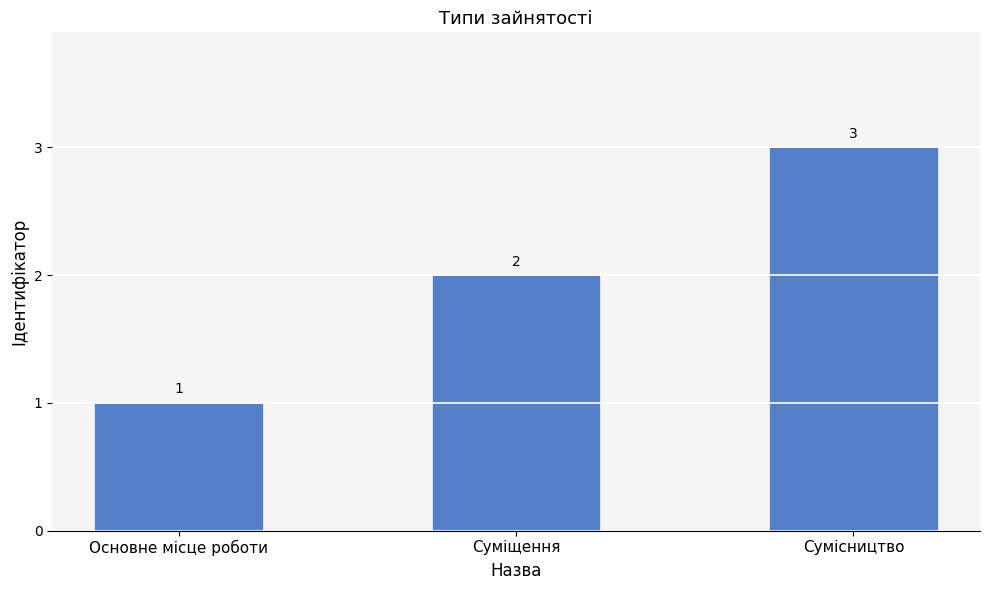

At which label is the value closest to 2?

Суміщення